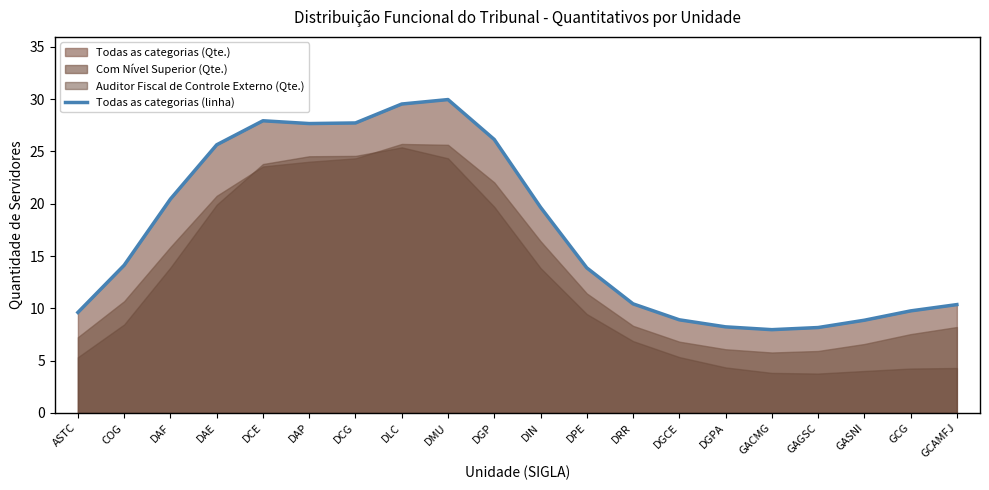

Rank the categories by value from lowest to highest.

GACMG, GAGSC, DGPA, GASNI, DGCE, ASTC, GCG, GCAMFJ, DRR, DPE, COG, DIN, DAF, DAE, DGP, DAP, DCG, DCE, DLC, DMU